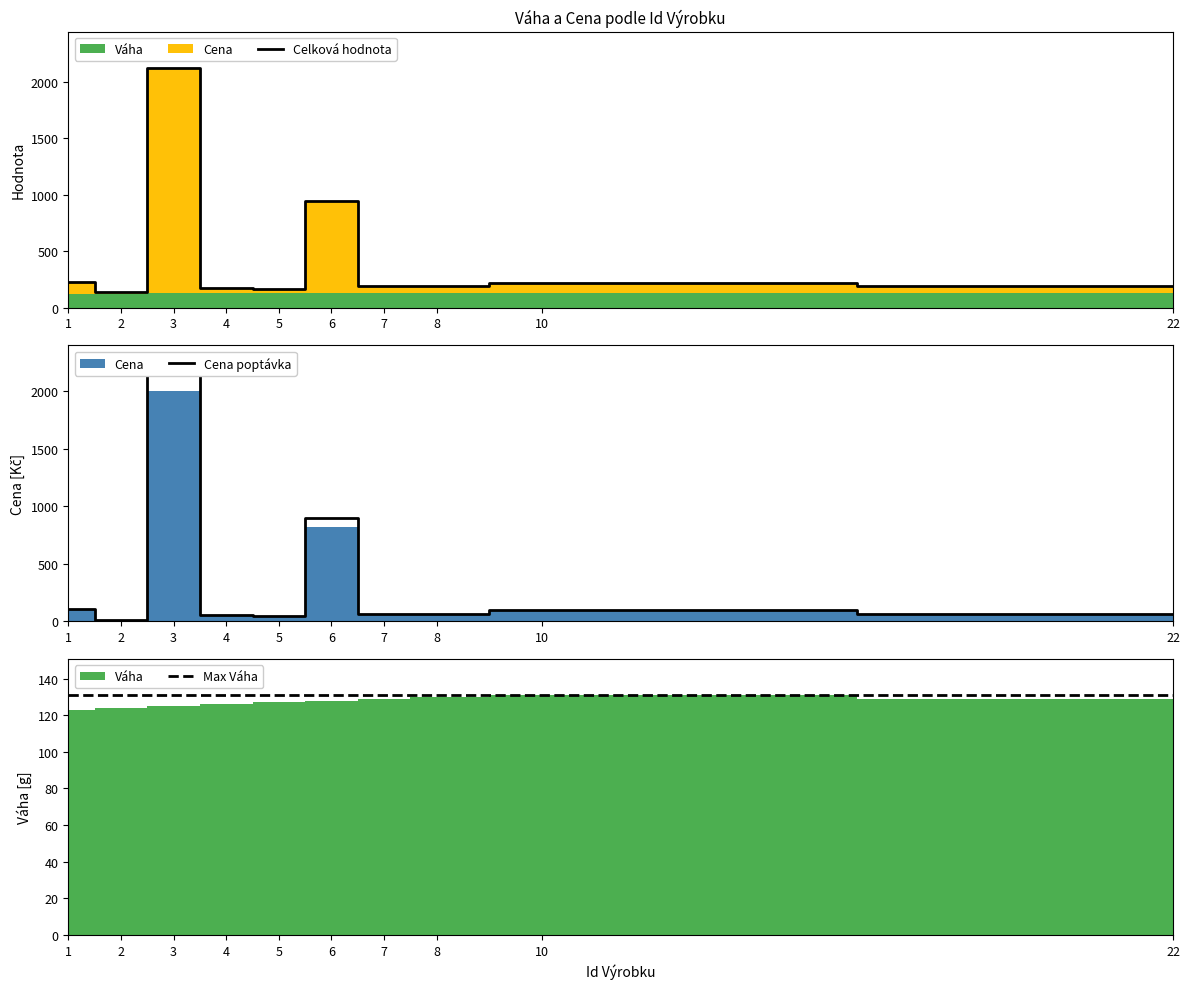

Reading left to right, transcribe all the data shown in this chart.

110.0	13.2	2200.0	55.0	44.0	902.0	63.8	64.9	96.8	63.8